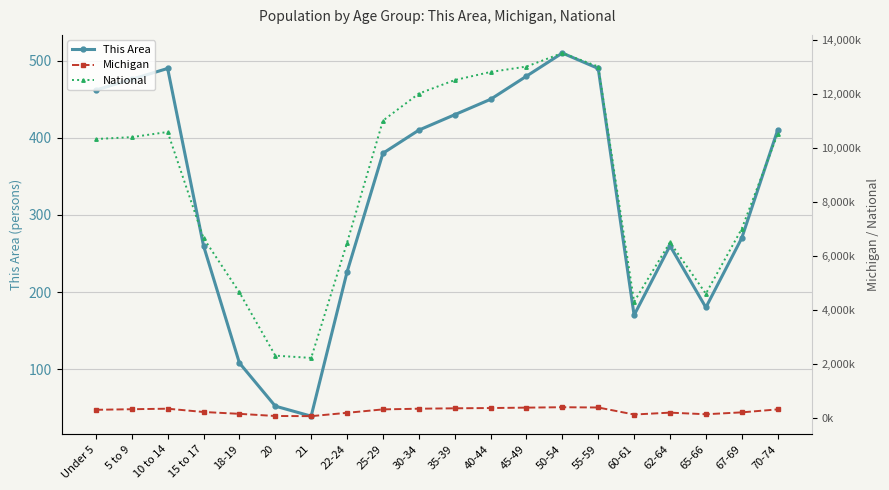

At which category does the chart reach its peak across all series?

50-54